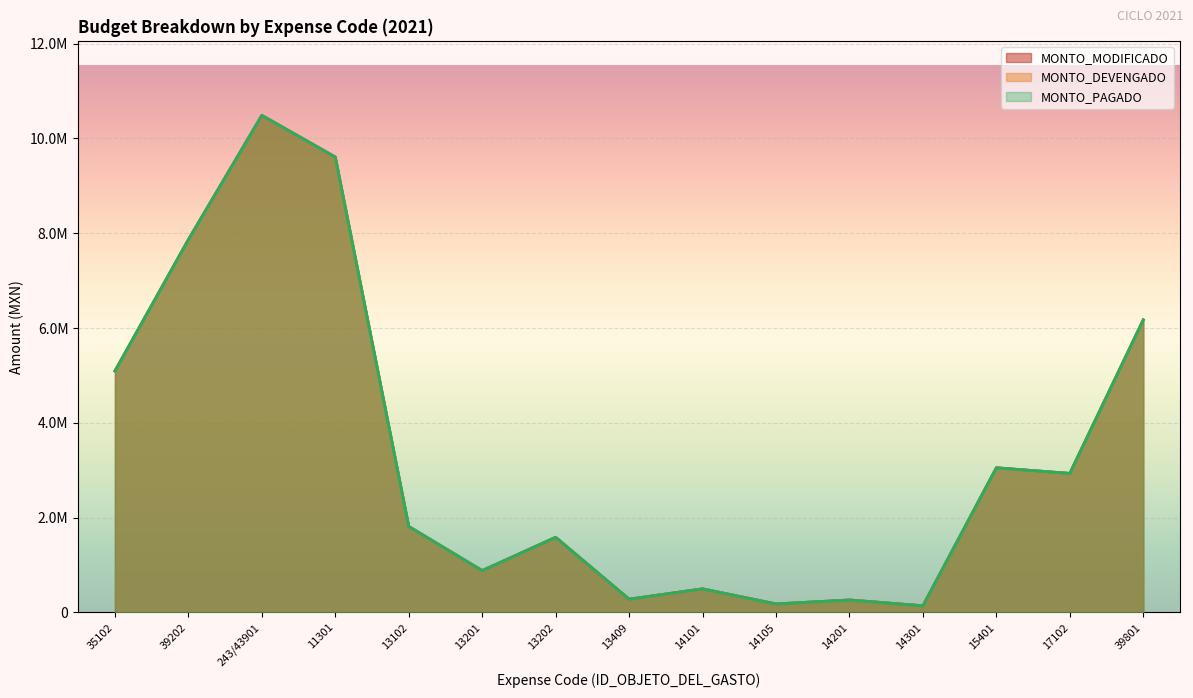

Which series has the largest range (max minus min)?

MONTO_MODIFICADO